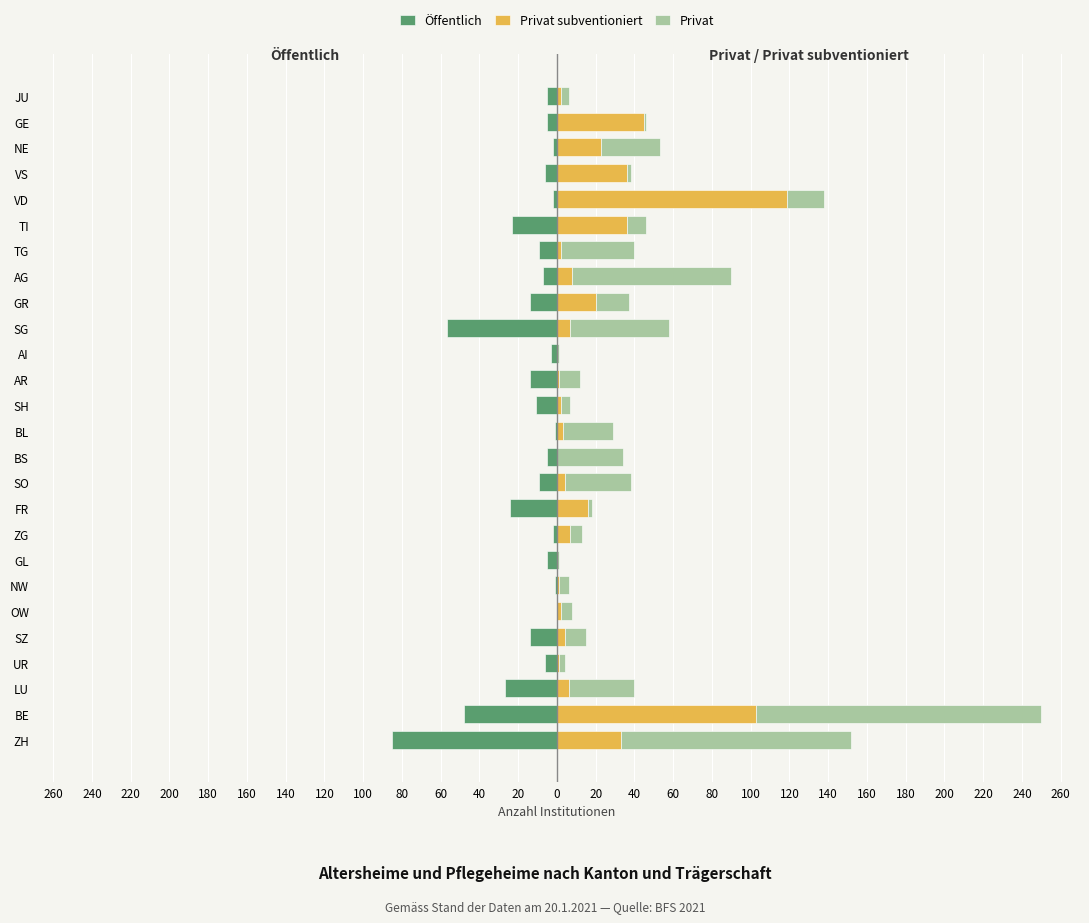

What is the minimum value shown in the chart?

-85